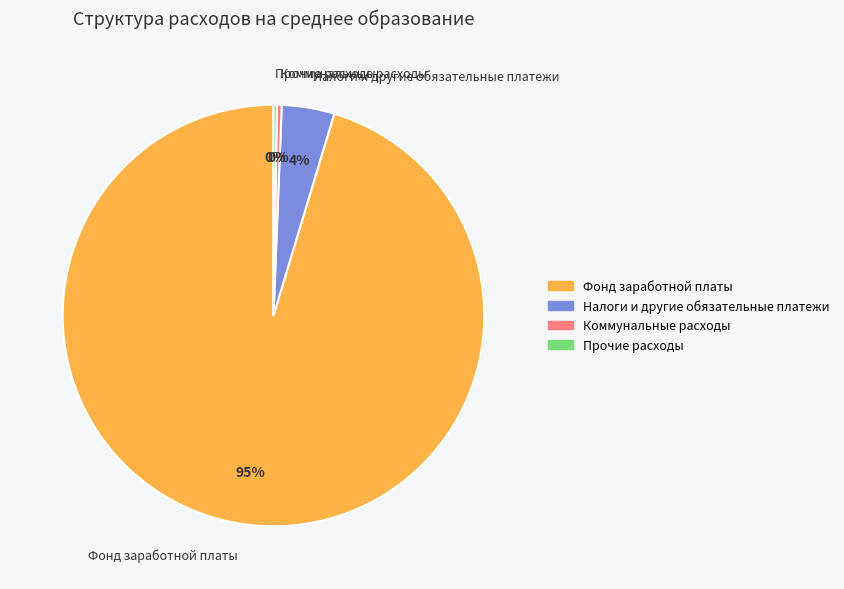

Does any single category account for the majority?

Yes